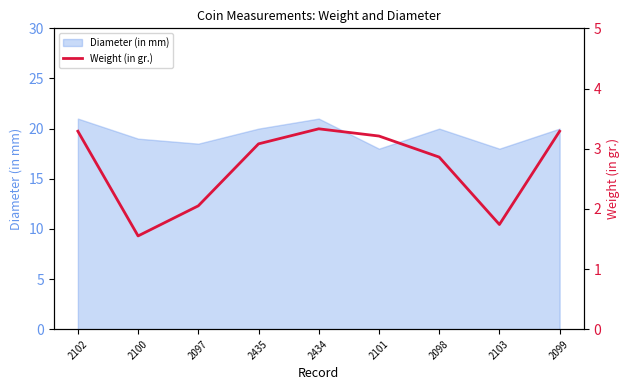

Is it true that Diameter (in mm) equals 12.1 at 2097?

False